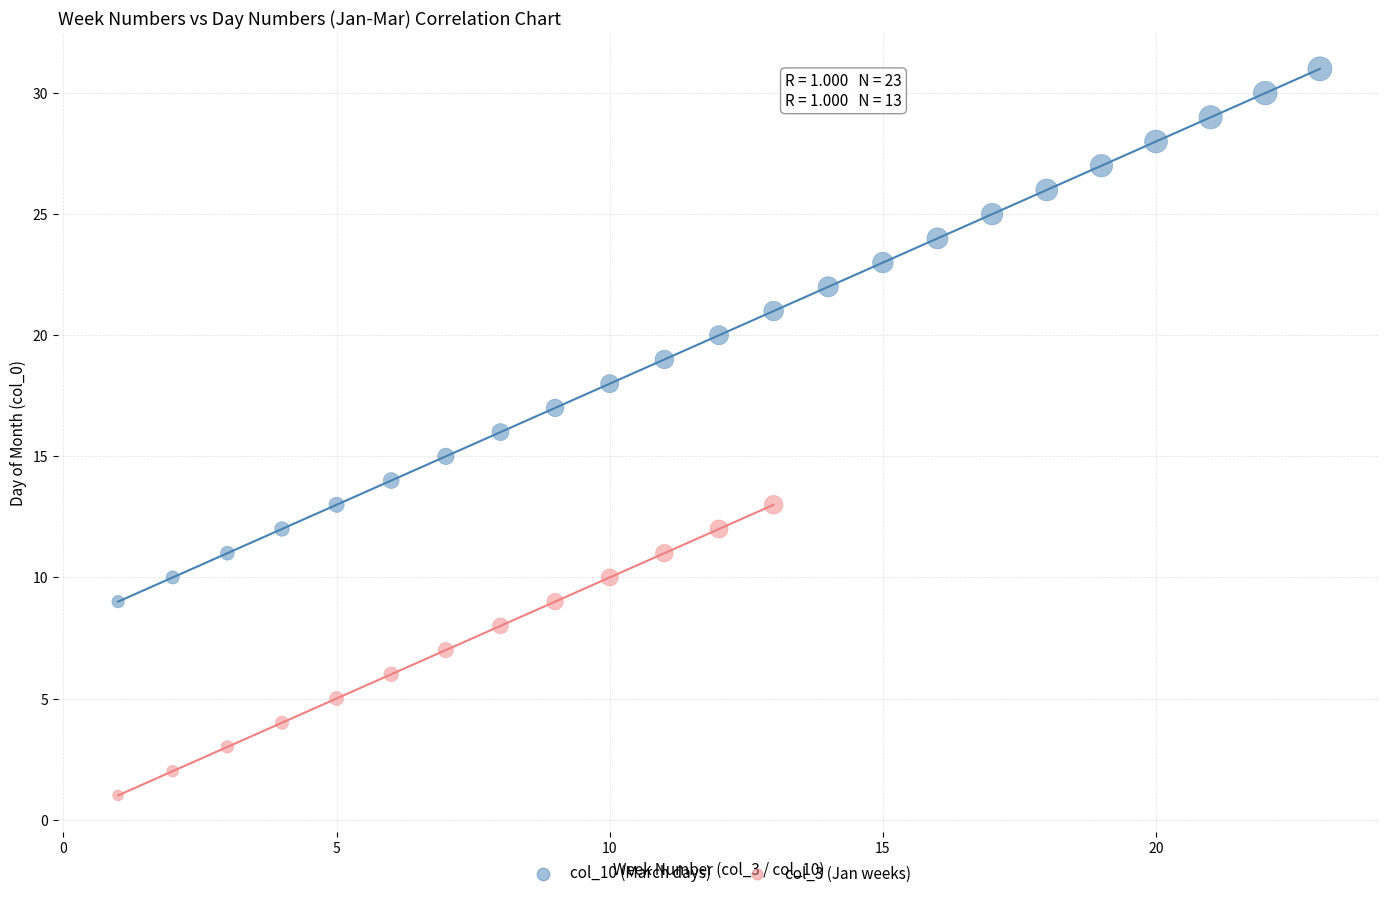

Which series contains the lowest Y value?

col_3 (Jan weeks)